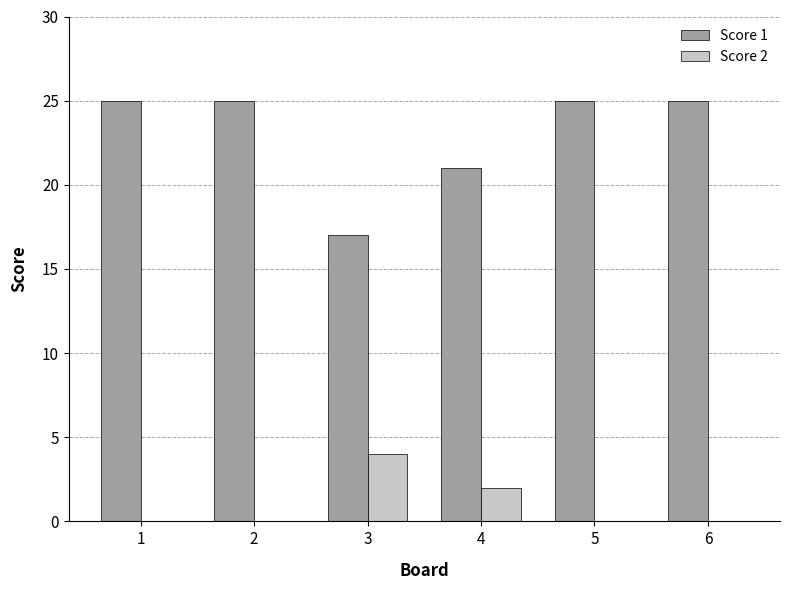

What is the maximum value shown in the chart?

25